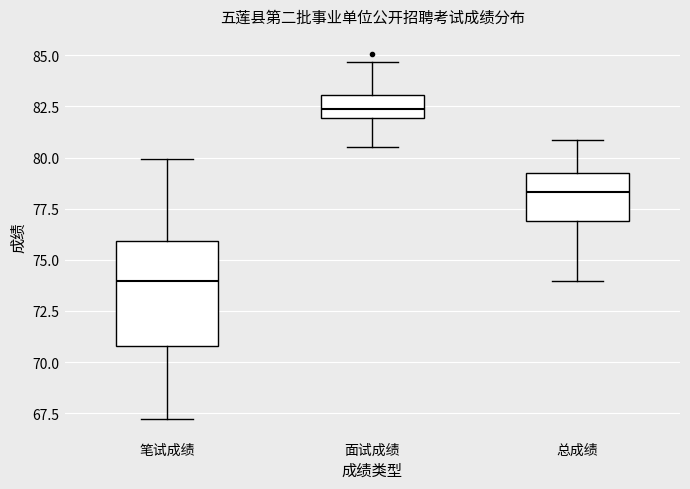

Reading left to right, transcribe this box plot: for each box, give where its median line is, the range the box spans, and where its two whiskers end, as read against the y-axis. The values are not printed on the chart, so give them approximately, as read against the axis.

笔试成绩: median 74.0, box 71.0 to 76.0, whiskers 67.0 to 80.0
面试成绩: median 82.5, box 82.0 to 83.0, whiskers 80.5 to 84.5
总成绩: median 78.5, box 77.0 to 79.5, whiskers 74.0 to 81.0